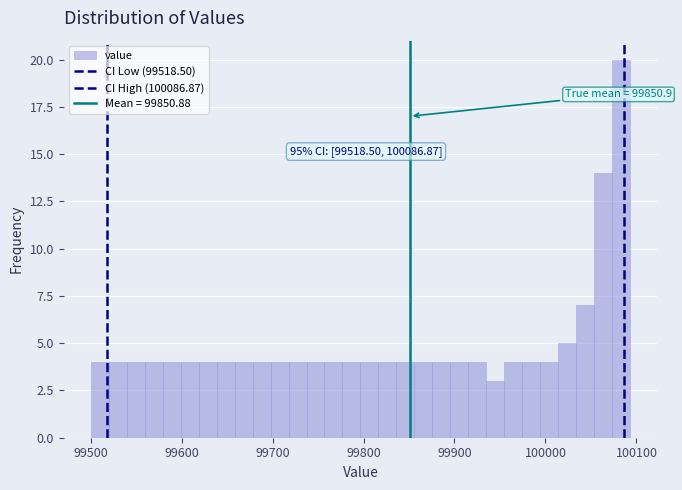

Read against the x-axis, roughly where is the centre of the tallest bar?

100080